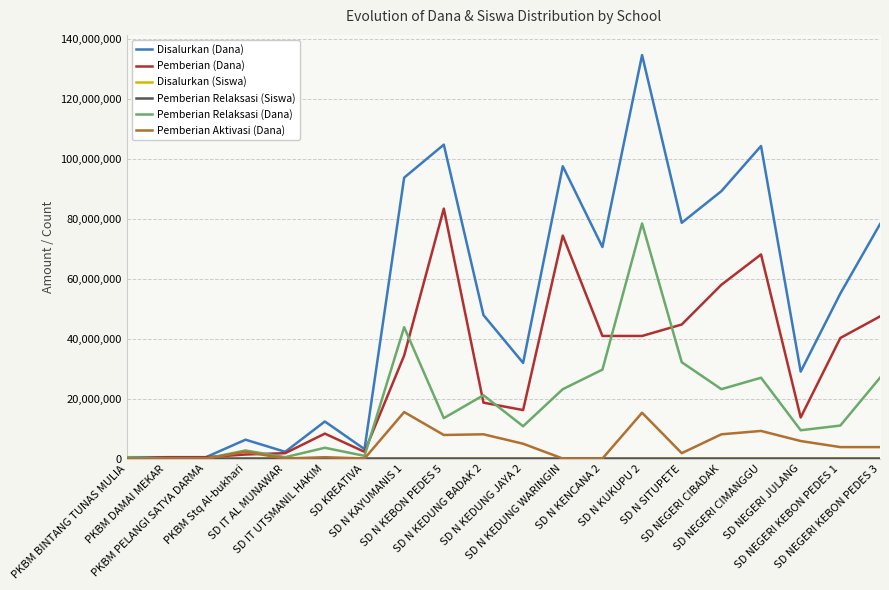

What position from the left is SD N KAYUMANIS 1?

8